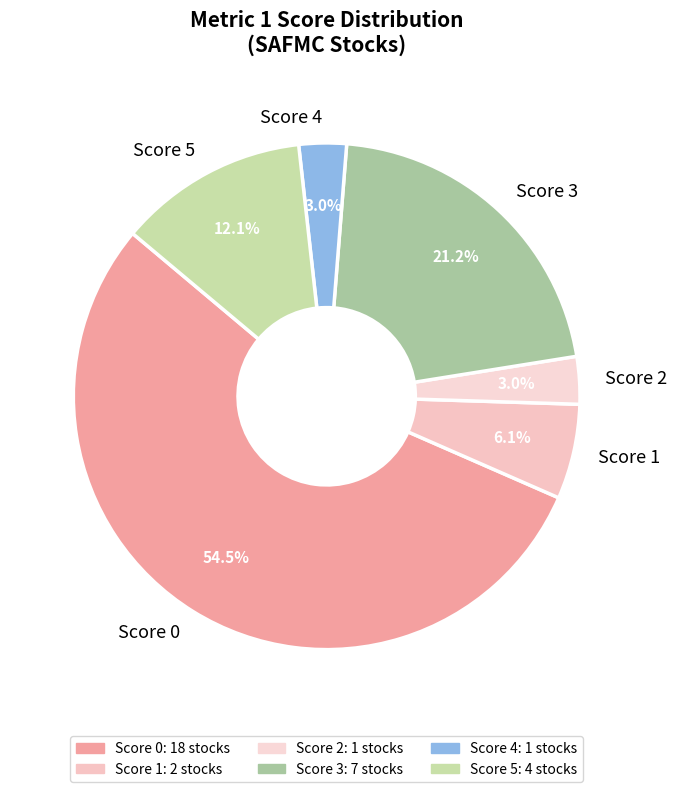

Between Score 2 and Score 3, which is larger?

Score 3